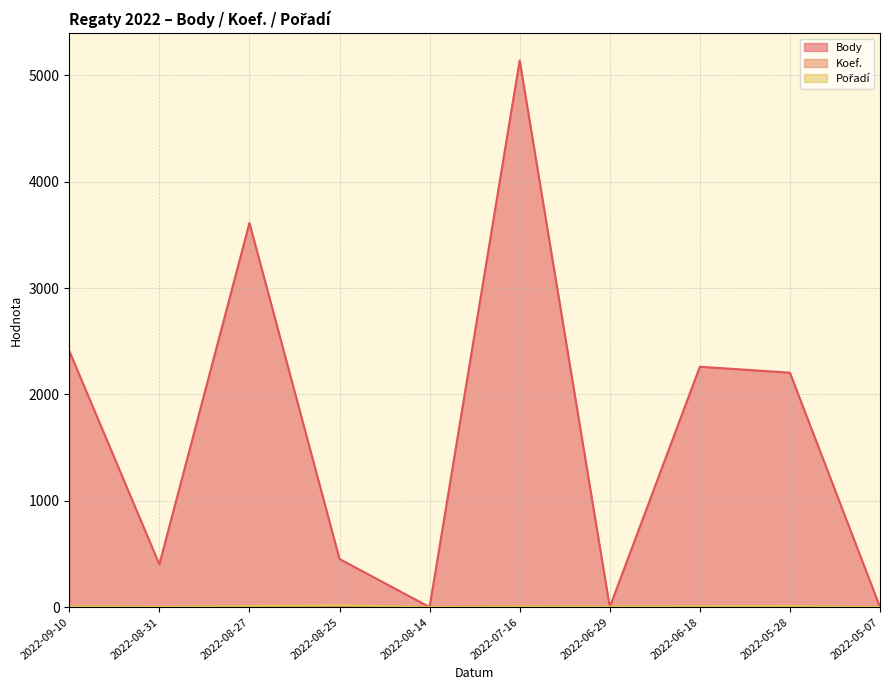

Read the Pořadí value at 2022-07-16.

8